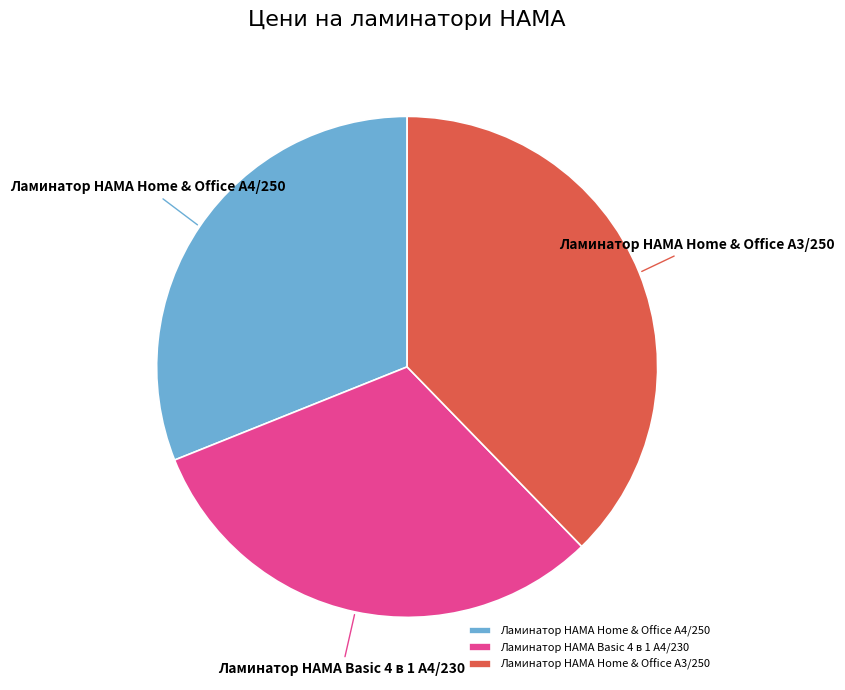

Which has a higher value, Ламинатор HAMA Home & Office A3/250 or Ламинатор HAMA Basic 4 в 1 A4/230?

Ламинатор HAMA Home & Office A3/250